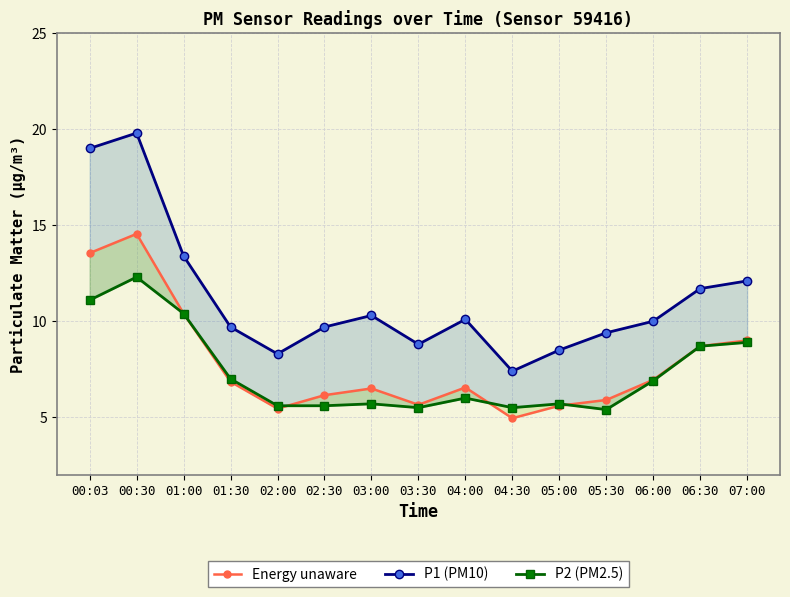

Reading left to right, what are all the values shown in this chart?

Energy unaware: 13.6	14.6	10.4	6.8	5.5	6.1	6.5	5.7	6.6	5.0	5.6	5.9	6.9	8.7	9.0
P1 (PM10): 19.0	19.8	13.4	9.7	8.3	9.7	10.3	8.8	10.1	7.4	8.5	9.4	10.0	11.7	12.1
P2 (PM2.5): 11.1	12.3	10.4	7.0	5.6	5.6	5.7	5.5	6.0	5.5	5.7	5.4	6.9	8.7	8.9